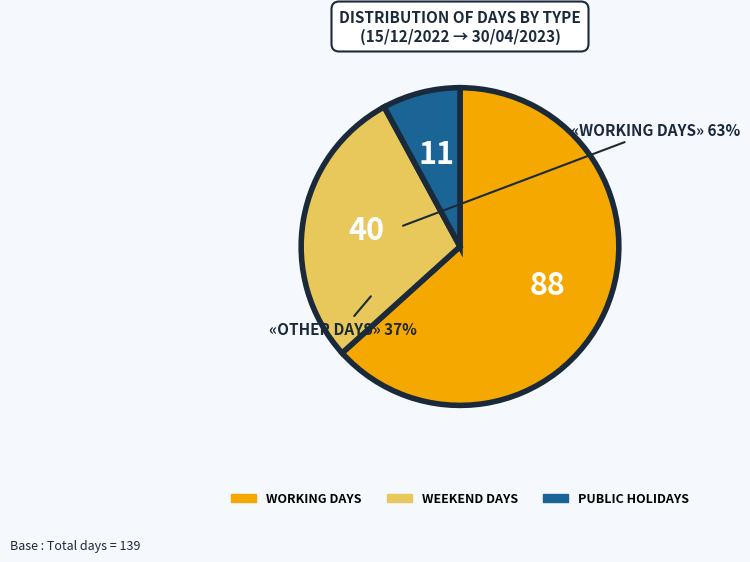

Is there a majority slice in this chart?

Yes